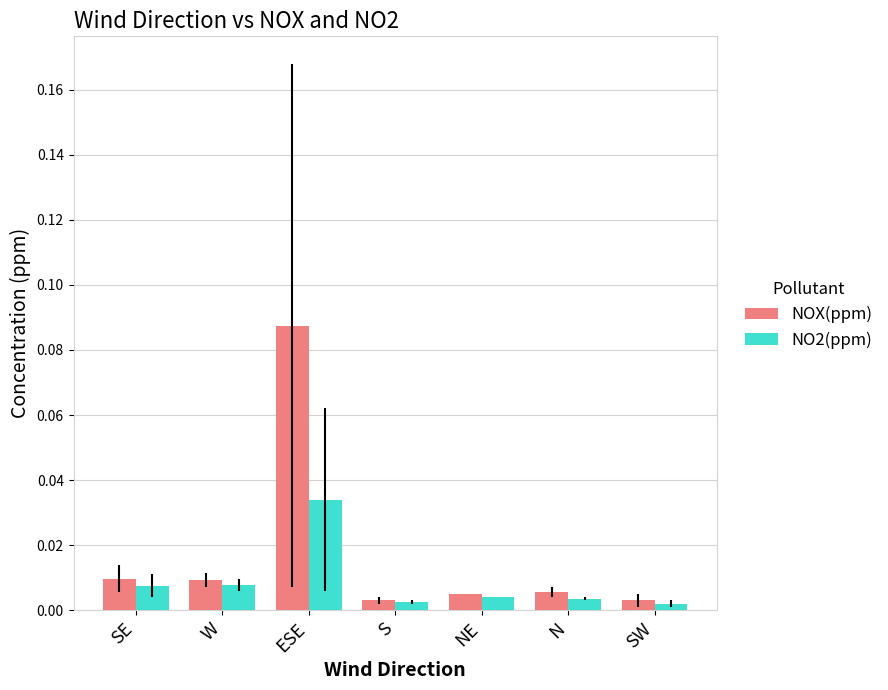

Which series has the widest spread of values?

NOX(ppm)